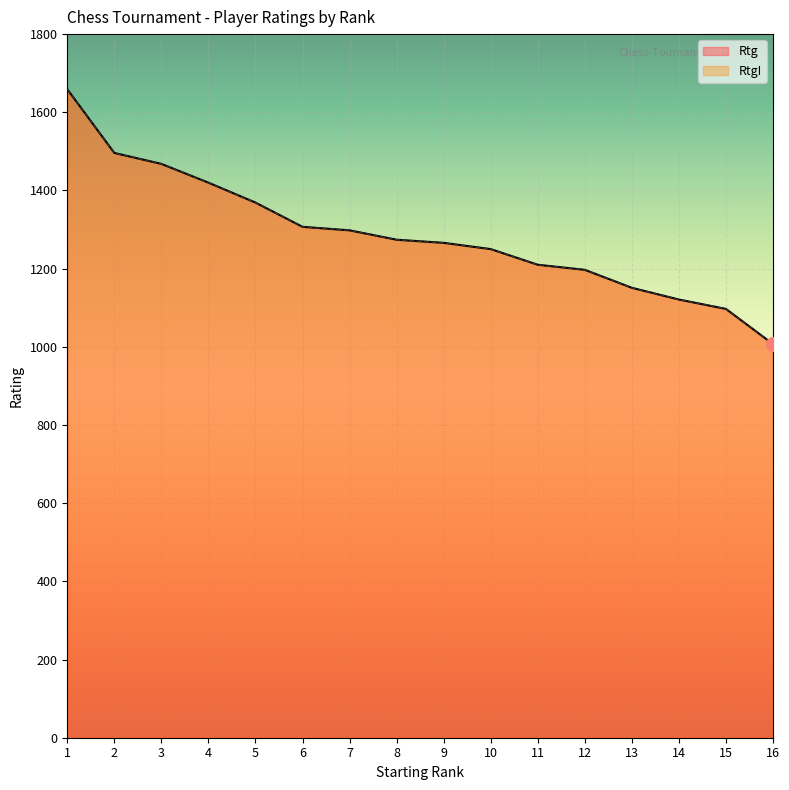

What is the total value across all series at 8?

2548